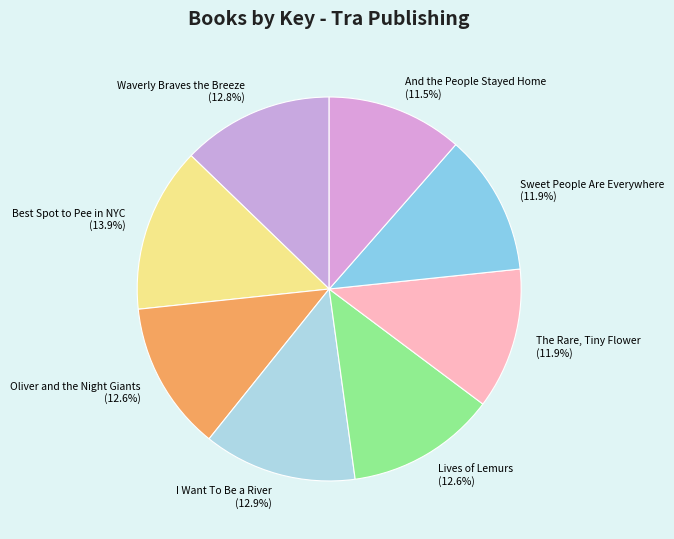

How many segments does this pie chart have?

8